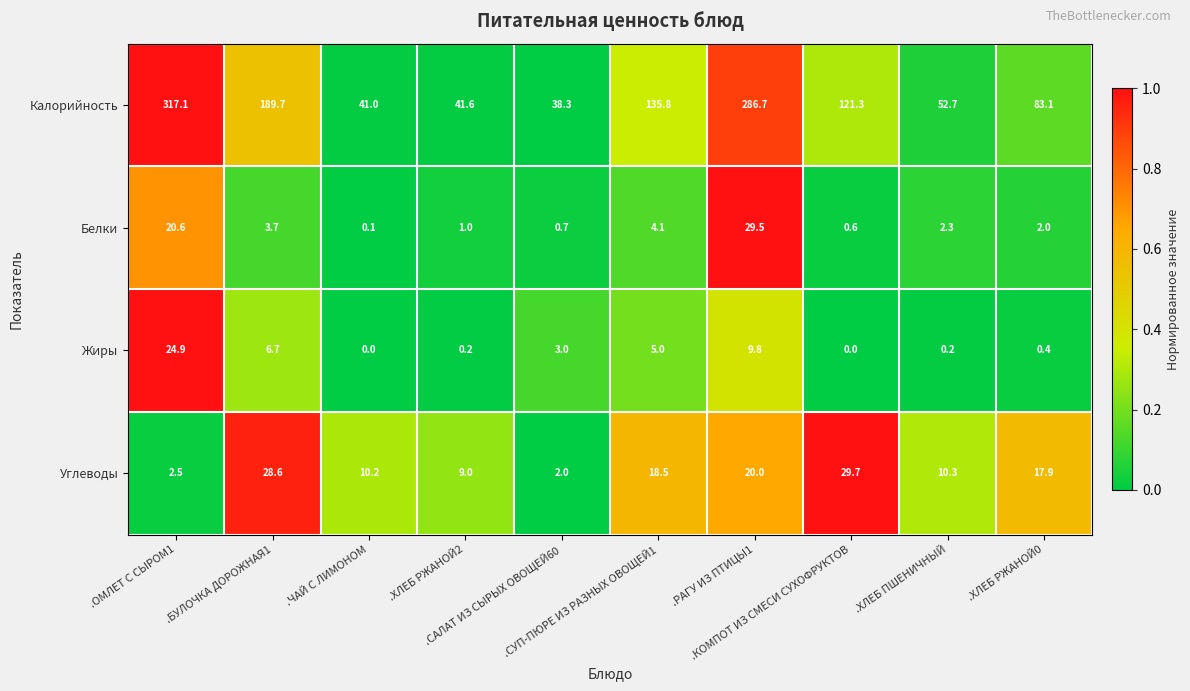

What is the sum of all Белки values?

64.6